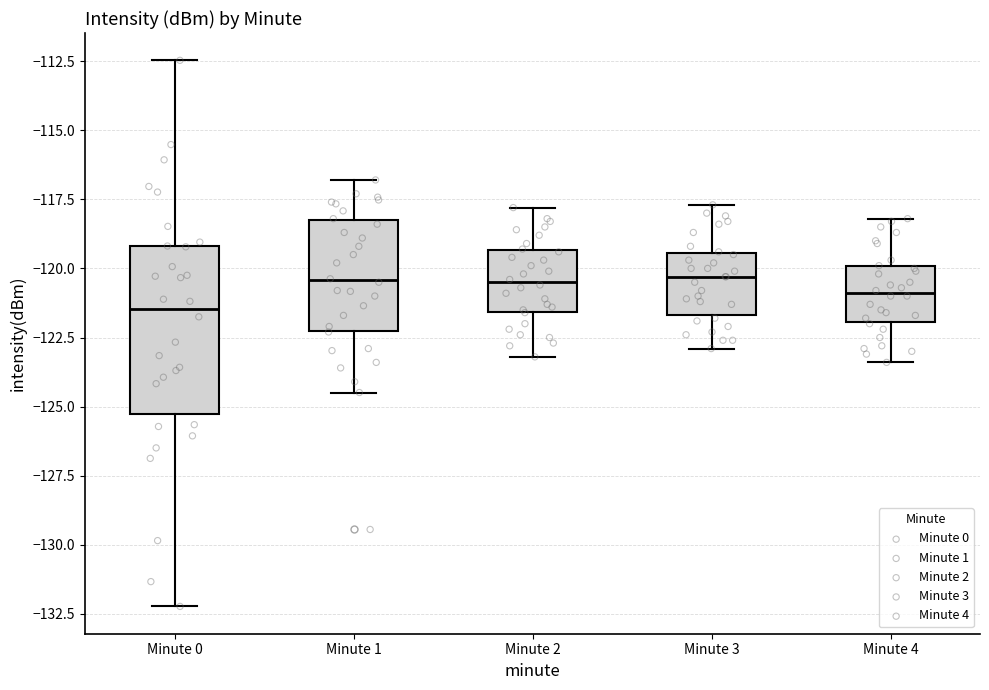

Which box is the tallest, from its lower edge to its upper edge?

Minute 0